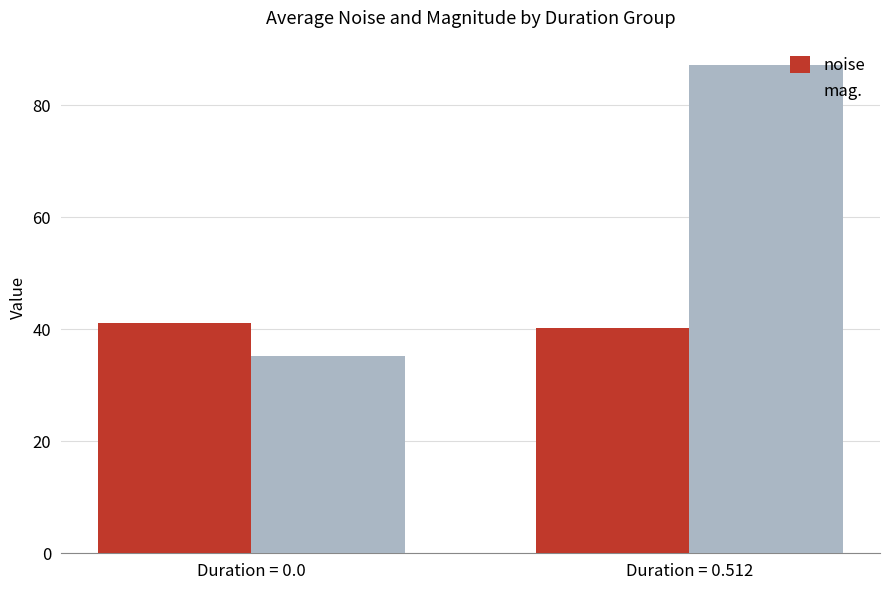

Between Duration = 0.0 and Duration = 0.512, which series saw the biggest shift?

mag.